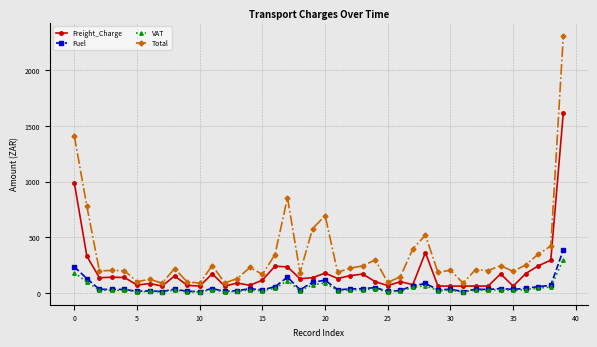

Count the number of data series in this chart.

4